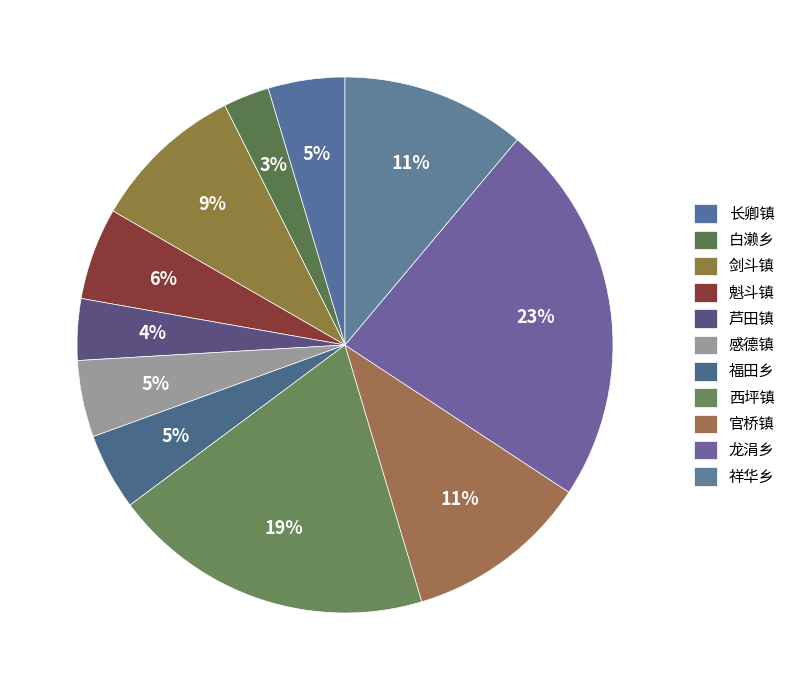

Which slice is the largest?

龙涓乡